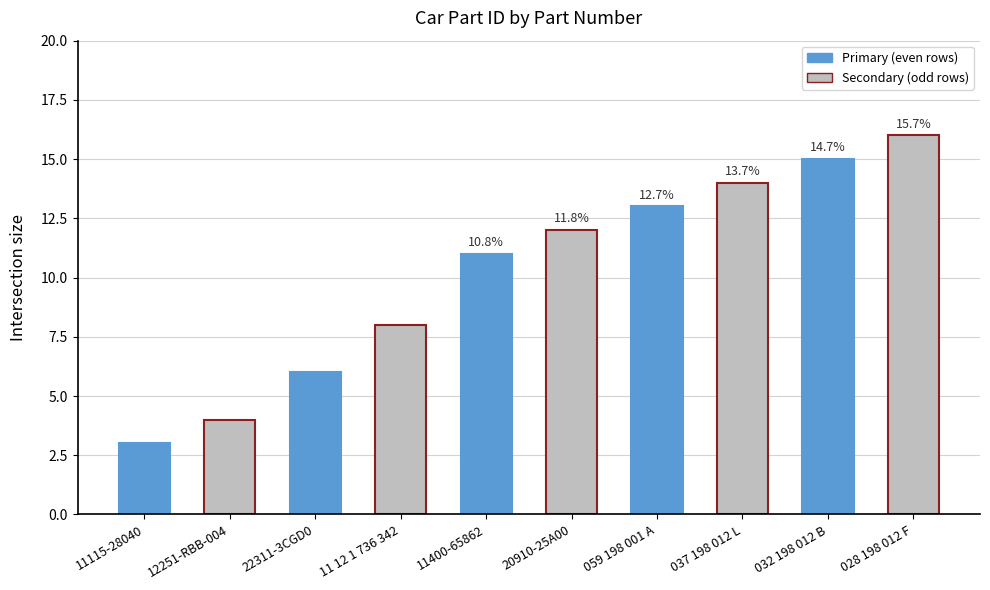

Rank the categories by value from lowest to highest.

11115-28040, 12251-RBB-004, 22311-3CGD0, 11 12 1 736 342, 11400-65862, 20910-25A00, 059 198 001 A, 037 198 012 L, 032 198 012 B, 028 198 012 F